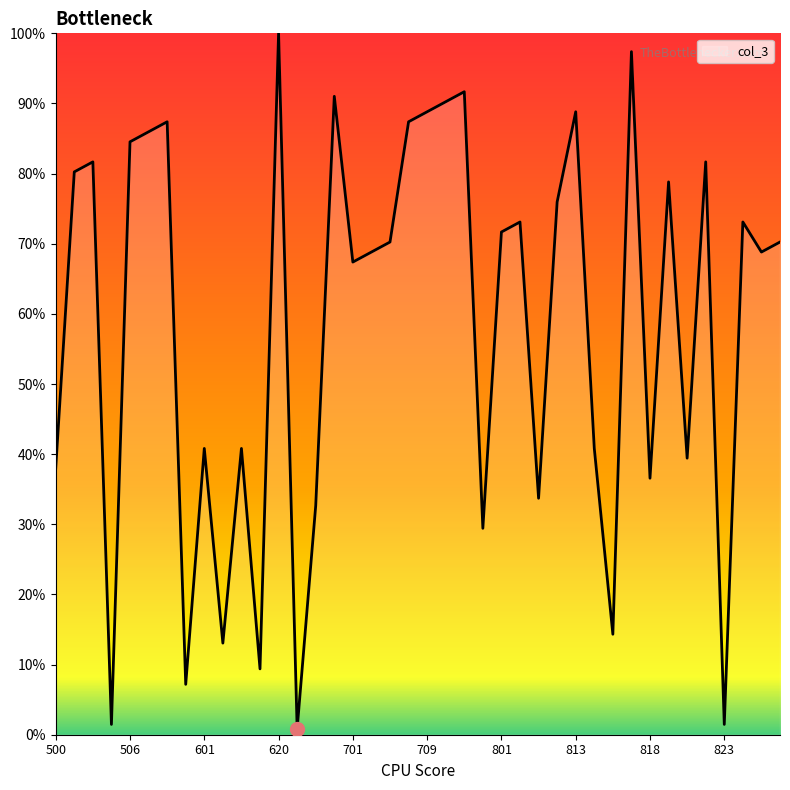

What is the greatest value displayed?

100.0